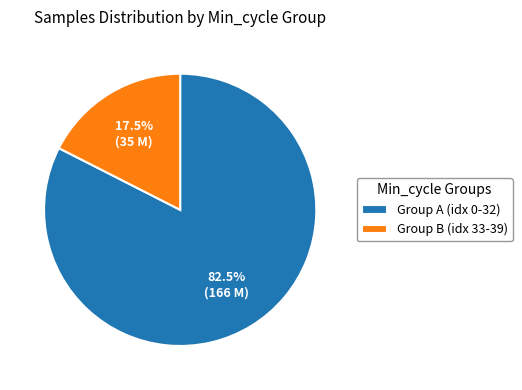

Combined, what portion of the pie is Group B (idx 33-39) and Group A (idx 0-32)?

100.0%